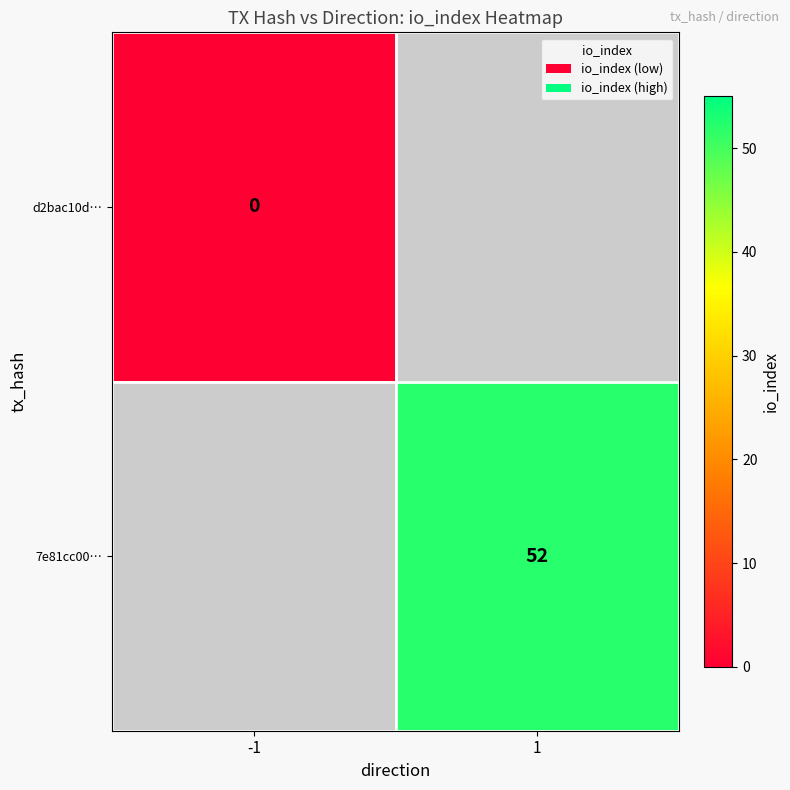

The value of 7e81cc00… at 1 is 25. True or false?

False